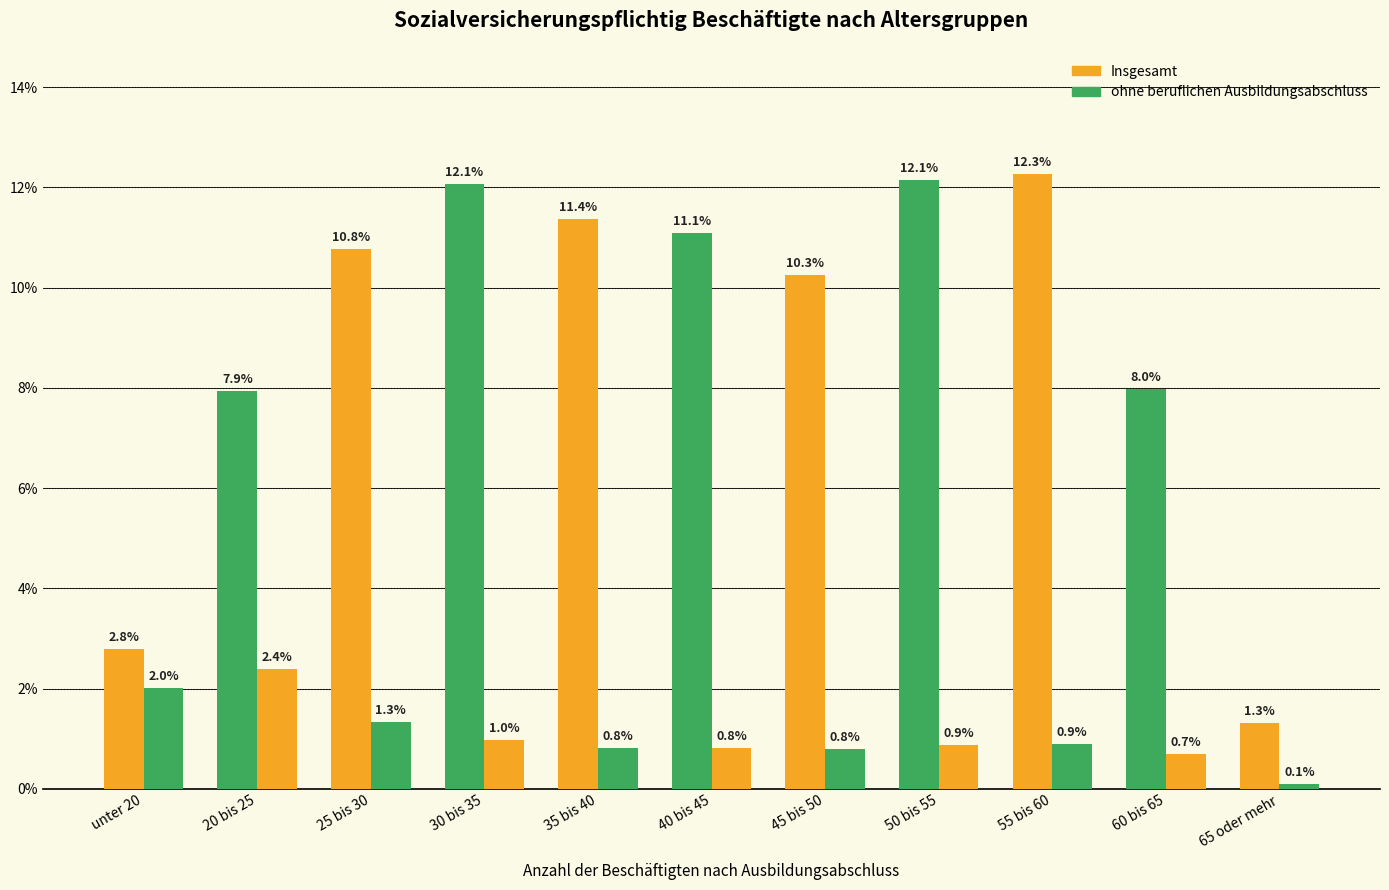

How many data points in Insgesamt are above 10?

7